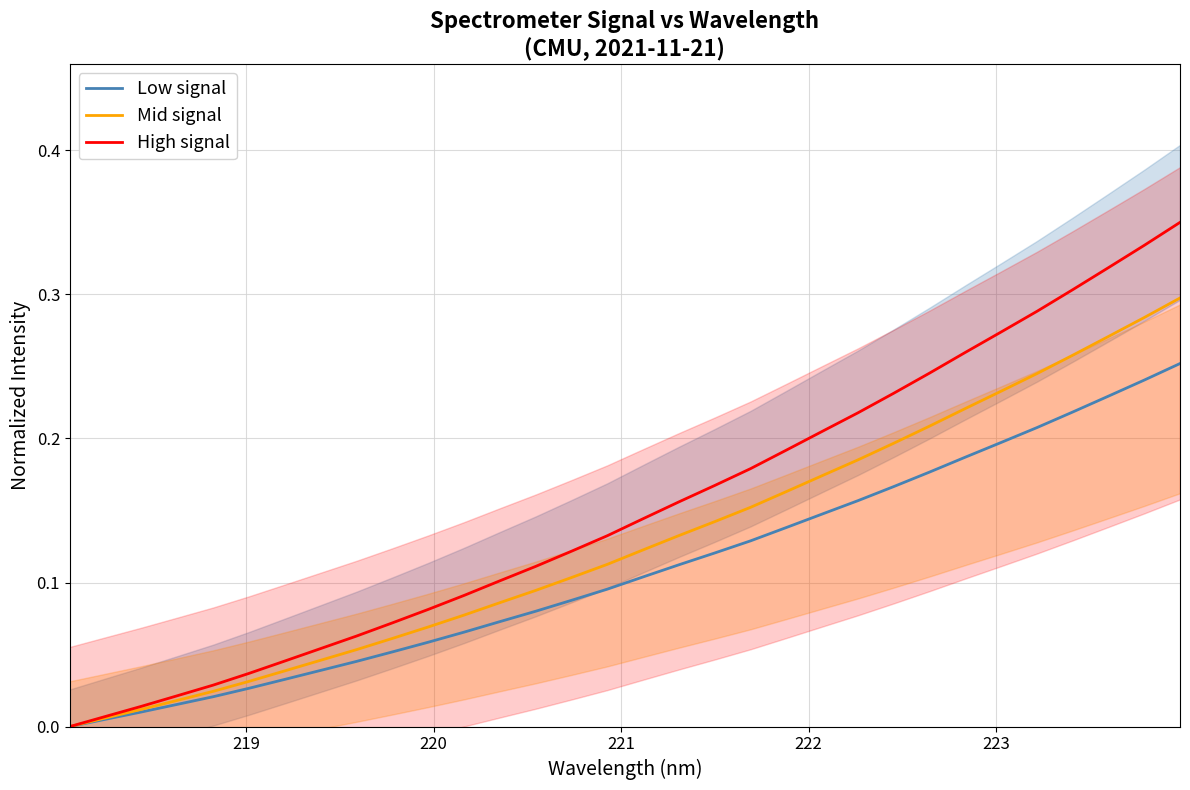

How many lines are shown in the chart?

3